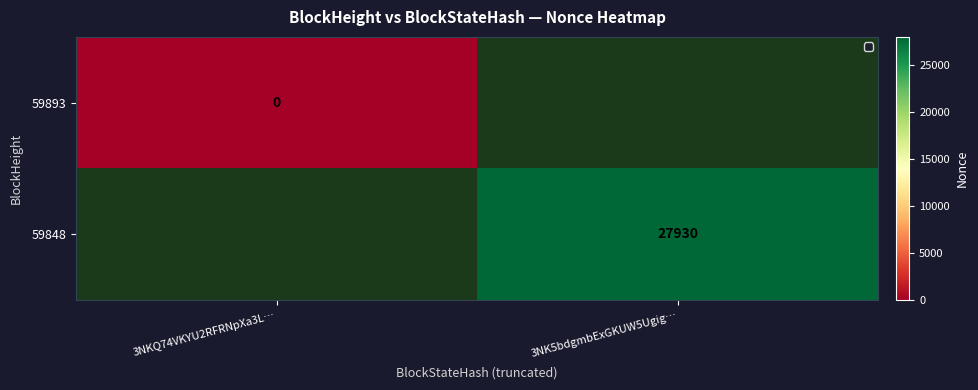

Which category has the lowest value across all series?

3NKQ74VKYU2RFRNpXa3L…